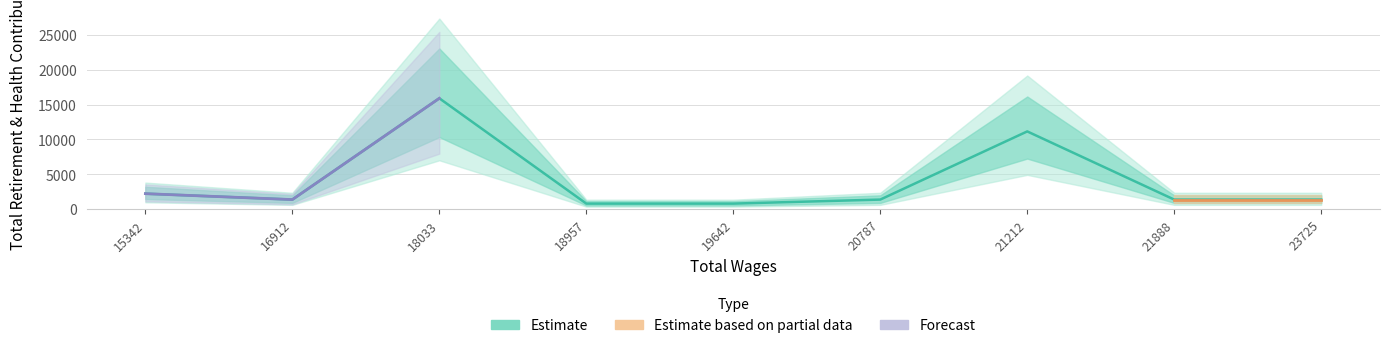

At which category does the data reach its first local valley?

16912